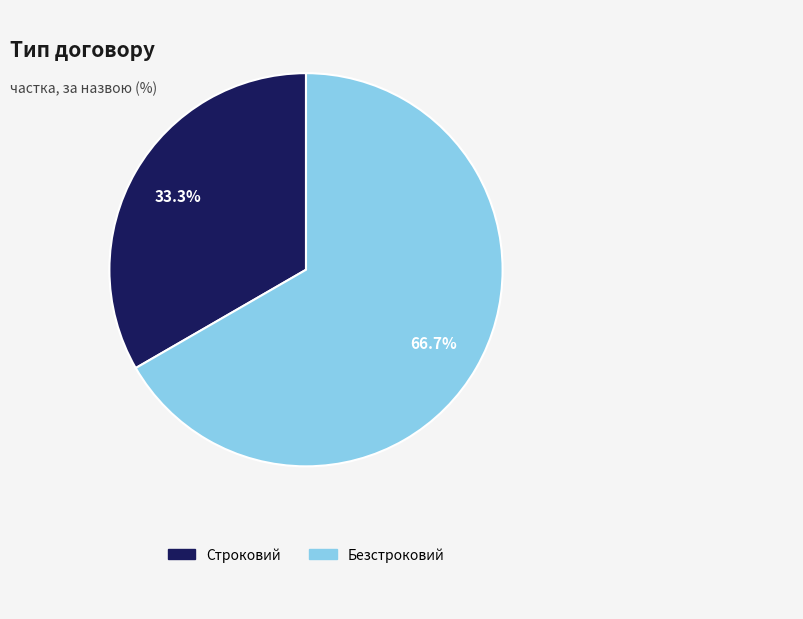

How many segments does this pie chart have?

2